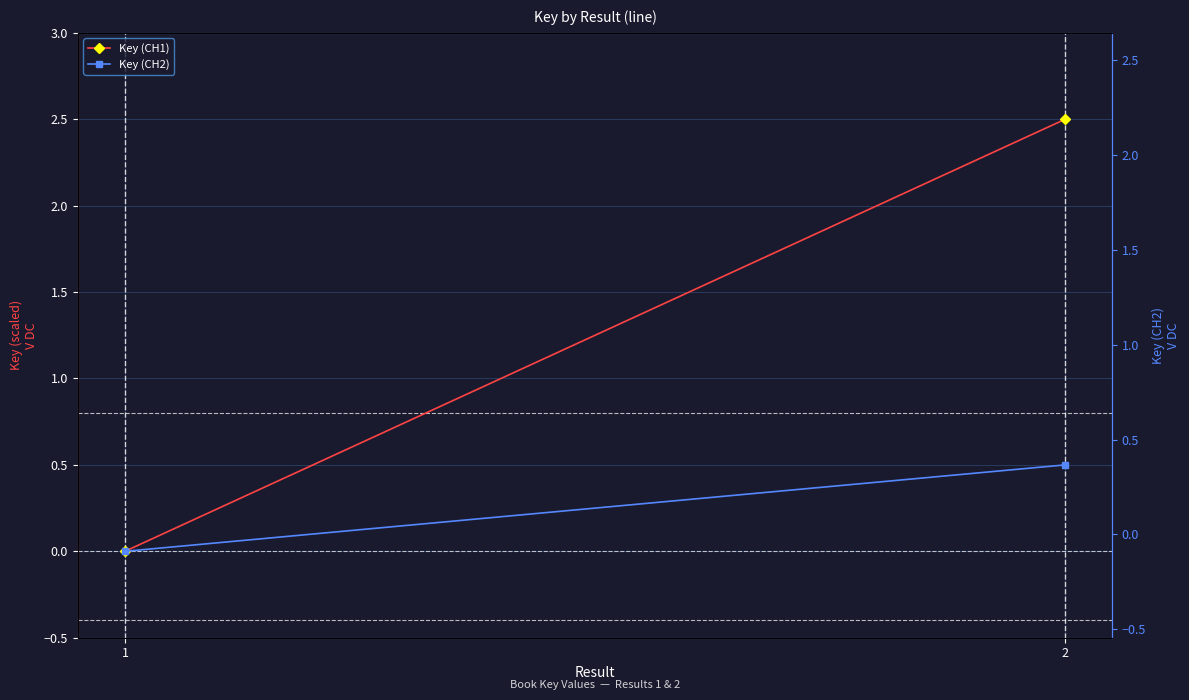

At which label does Key (CH1) first exceed 2?

2